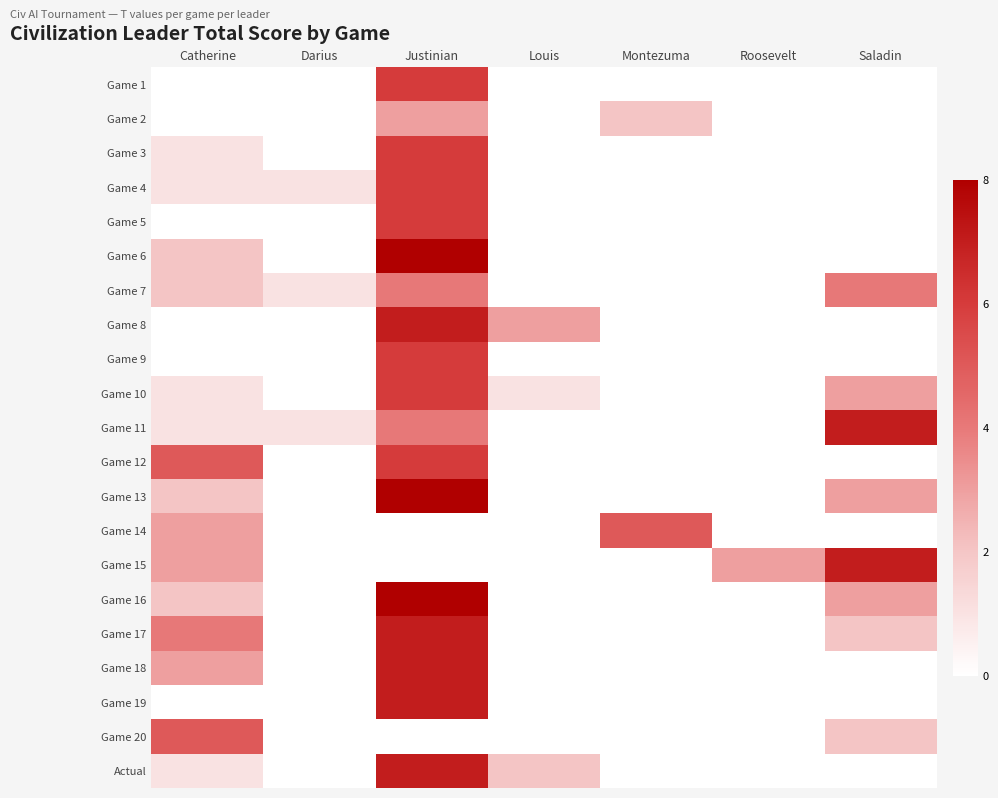

Reading left to right, transcribe all the data shown in this chart.

Game 1: Catherine=0	Darius=0	Justinian=6	Louis=0	Montezuma=0	Roosevelt=0	Saladin=0
Game 2: Catherine=0	Darius=0	Justinian=3	Louis=0	Montezuma=2	Roosevelt=0	Saladin=0
Game 3: Catherine=1	Darius=0	Justinian=6	Louis=0	Montezuma=0	Roosevelt=0	Saladin=0
Game 4: Catherine=1	Darius=1	Justinian=6	Louis=0	Montezuma=0	Roosevelt=0	Saladin=0
Game 5: Catherine=0	Darius=0	Justinian=6	Louis=0	Montezuma=0	Roosevelt=0	Saladin=0
Game 6: Catherine=2	Darius=0	Justinian=8	Louis=0	Montezuma=0	Roosevelt=0	Saladin=0
Game 7: Catherine=2	Darius=1	Justinian=4	Louis=0	Montezuma=0	Roosevelt=0	Saladin=4
Game 8: Catherine=0	Darius=0	Justinian=7	Louis=3	Montezuma=0	Roosevelt=0	Saladin=0
Game 9: Catherine=0	Darius=0	Justinian=6	Louis=0	Montezuma=0	Roosevelt=0	Saladin=0
Game 10: Catherine=1	Darius=0	Justinian=6	Louis=1	Montezuma=0	Roosevelt=0	Saladin=3
Game 11: Catherine=1	Darius=1	Justinian=4	Louis=0	Montezuma=0	Roosevelt=0	Saladin=7
Game 12: Catherine=5	Darius=0	Justinian=6	Louis=0	Montezuma=0	Roosevelt=0	Saladin=0
Game 13: Catherine=2	Darius=0	Justinian=8	Louis=0	Montezuma=0	Roosevelt=0	Saladin=3
Game 14: Catherine=3	Darius=0	Justinian=0	Louis=0	Montezuma=5	Roosevelt=0	Saladin=0
Game 15: Catherine=3	Darius=0	Justinian=0	Louis=0	Montezuma=0	Roosevelt=3	Saladin=7
Game 16: Catherine=2	Darius=0	Justinian=8	Louis=0	Montezuma=0	Roosevelt=0	Saladin=3
Game 17: Catherine=4	Darius=0	Justinian=7	Louis=0	Montezuma=0	Roosevelt=0	Saladin=2
Game 18: Catherine=3	Darius=0	Justinian=7	Louis=0	Montezuma=0	Roosevelt=0	Saladin=0
Game 19: Catherine=0	Darius=0	Justinian=7	Louis=0	Montezuma=0	Roosevelt=0	Saladin=0
Game 20: Catherine=5	Darius=0	Justinian=0	Louis=0	Montezuma=0	Roosevelt=0	Saladin=2
Actual: Catherine=1	Darius=0	Justinian=7	Louis=2	Montezuma=0	Roosevelt=0	Saladin=0